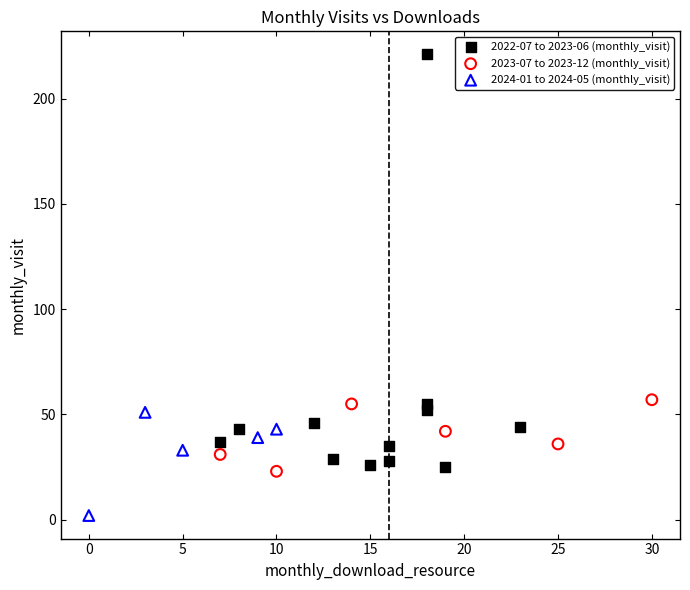

Which series contains the highest Y value?

2022-07 to 2023-06 (monthly_visit)